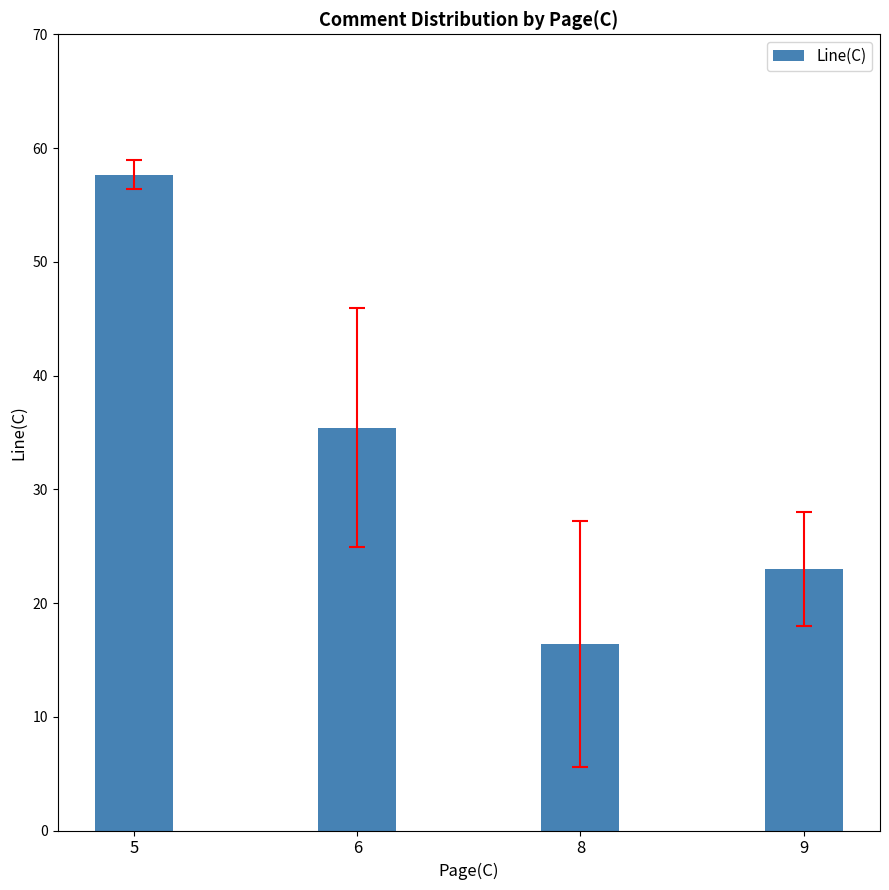

At which label does the data first exceed 35?

5